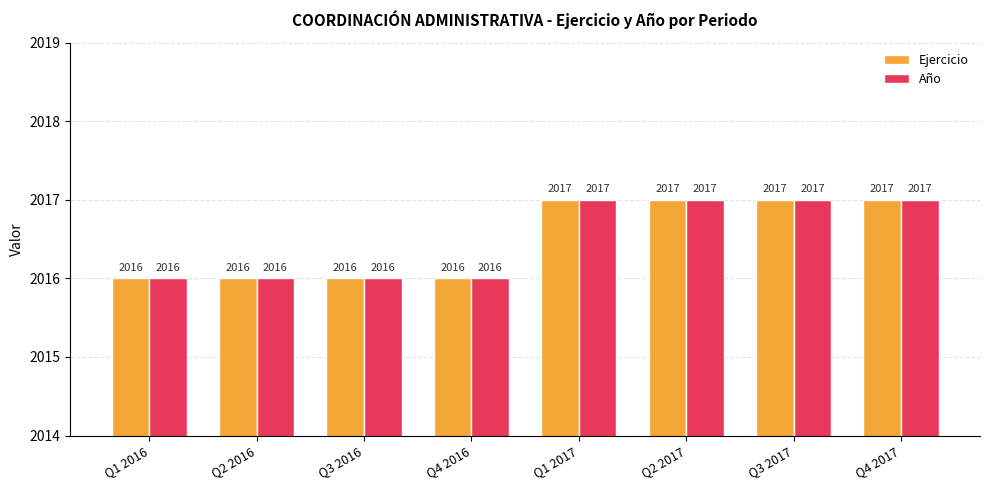

What value does the Ejercicio series have at Q1 2017?

2017